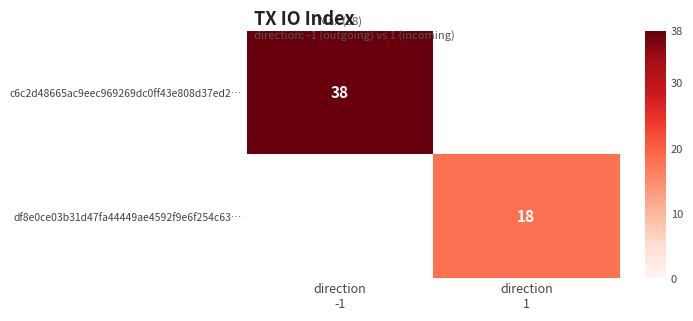

The value of df8e0ce03b31d47fa44449ae4592f9e6f254c63… at direction 1 is 30.7. True or false?

False